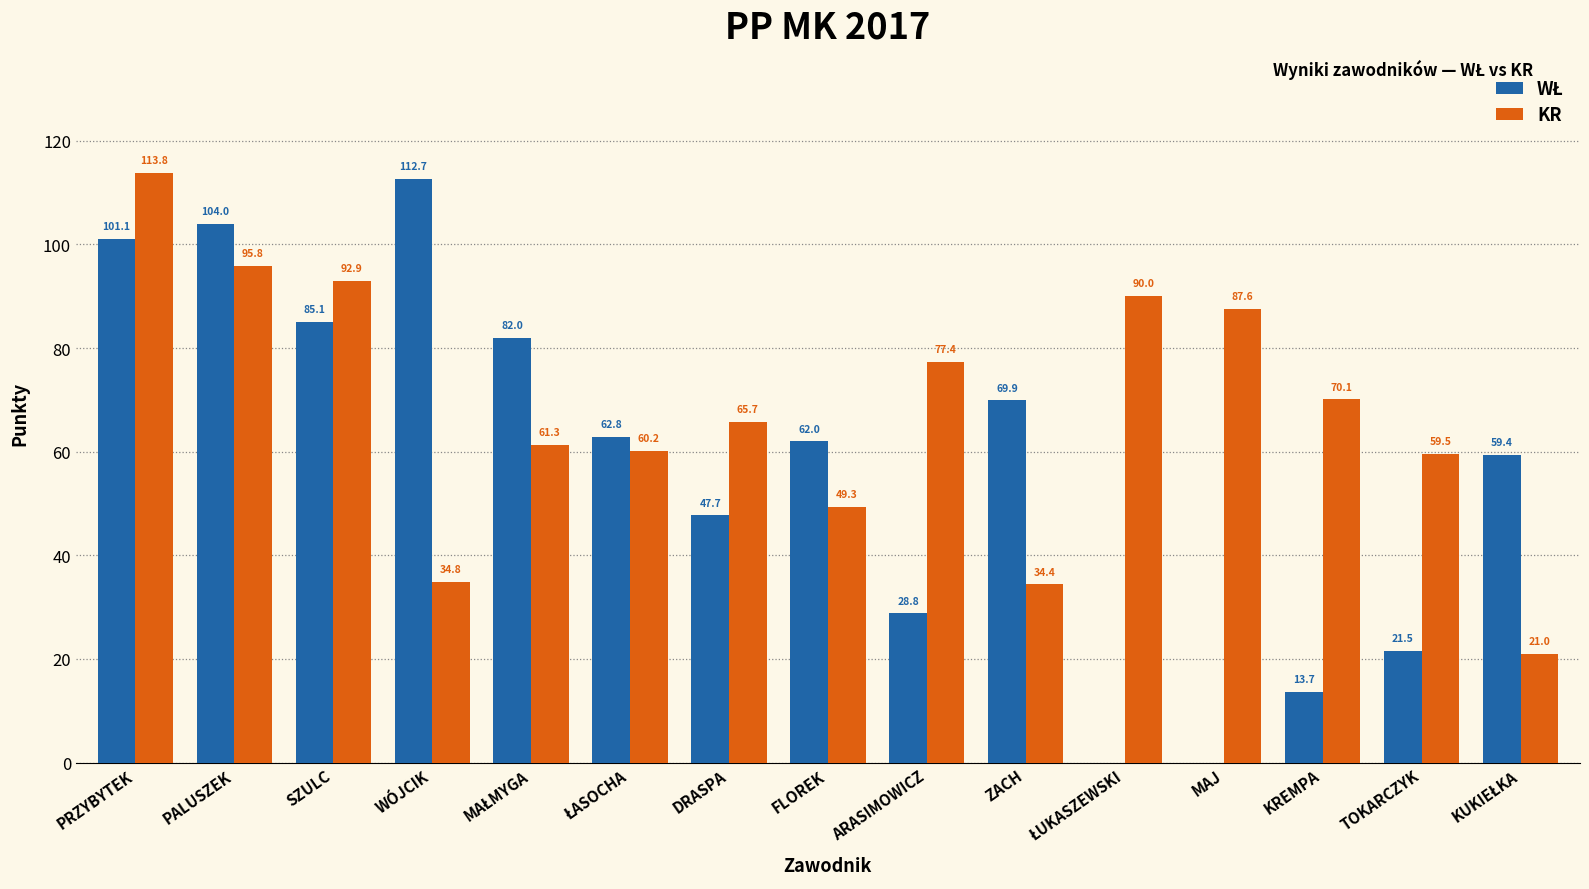

What is the greatest value displayed?

113.8